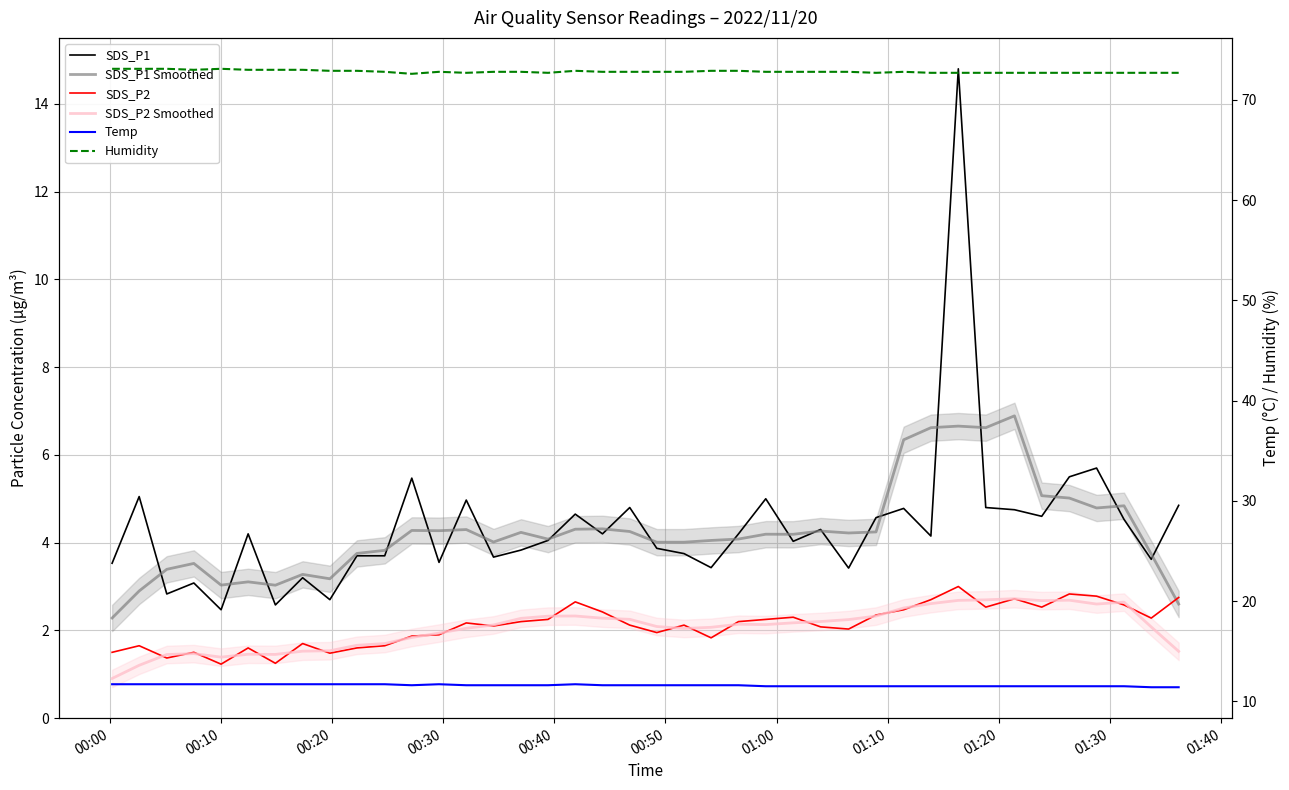

True or false: Temp has more than 0 interior local peaks.

True